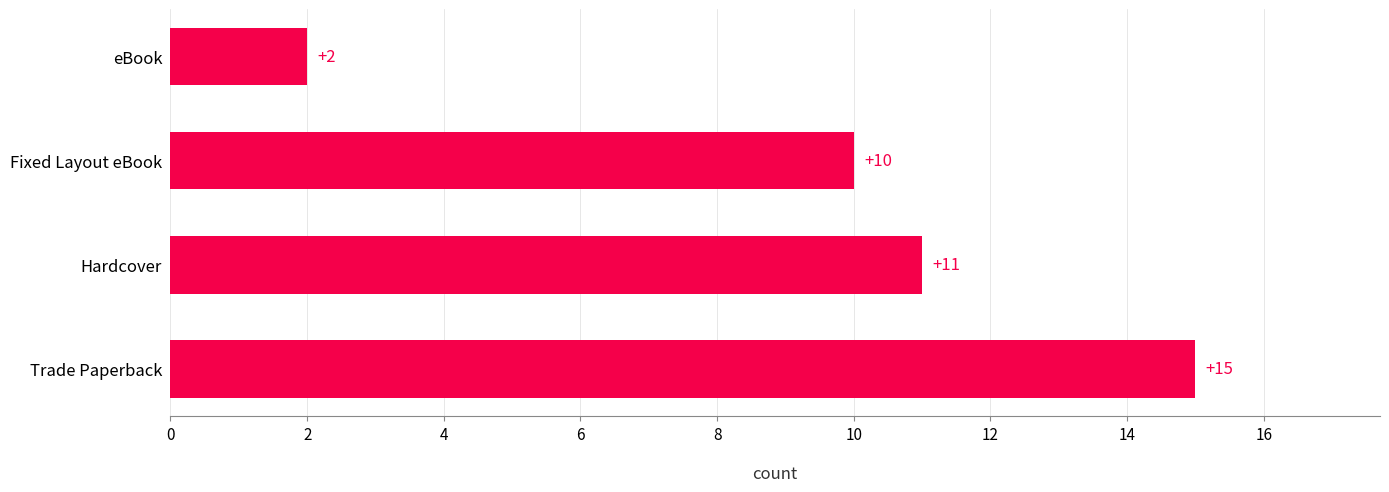

How many bars are there in total?

4